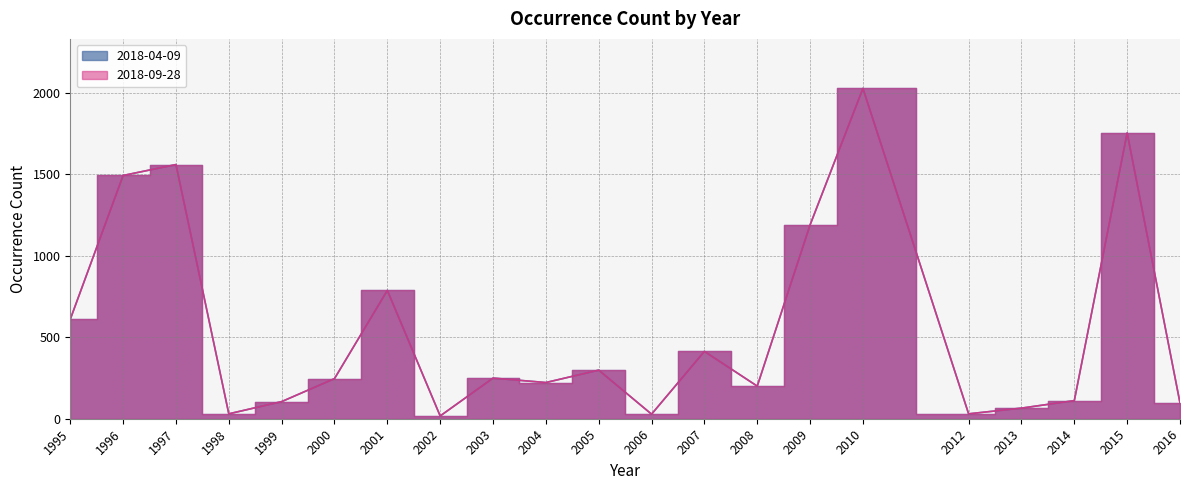

Read the 2018-09-28 value at 2012.

30